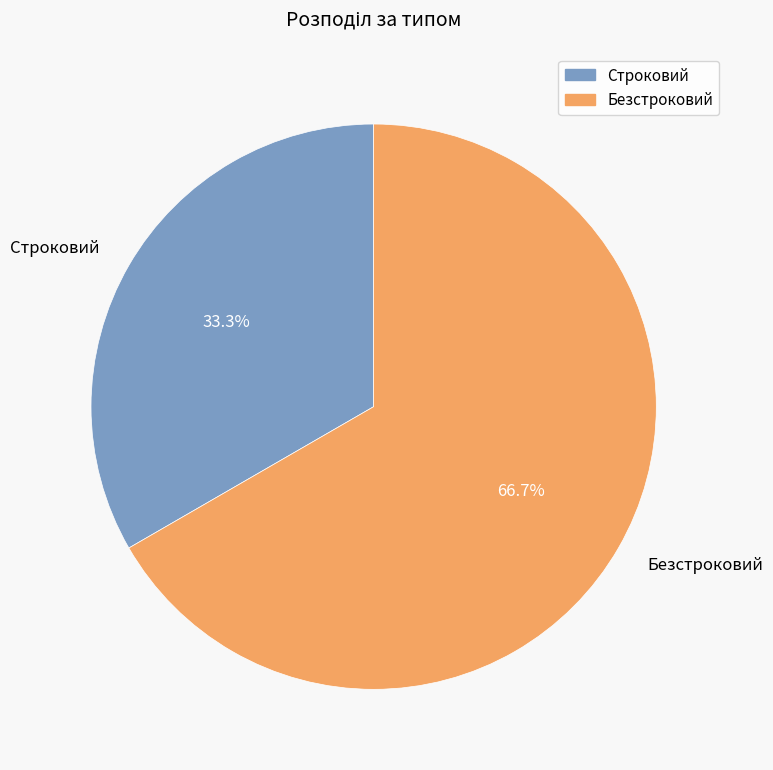

Which has a higher value, Безстроковий or Строковий?

Безстроковий